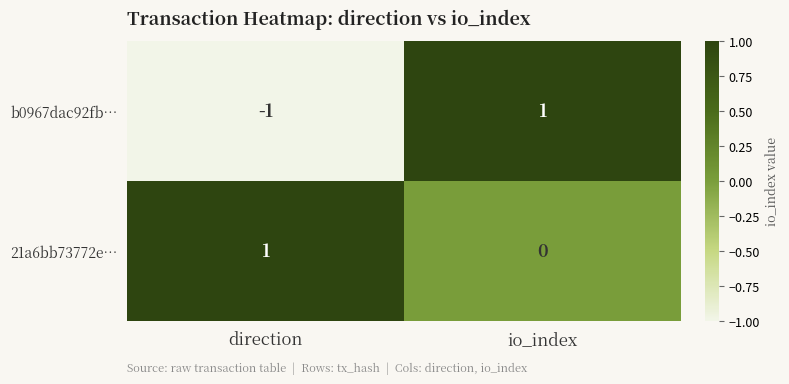

Rank the series at direction from lowest to highest value.

b0967dac92fb…, 21a6bb73772e…